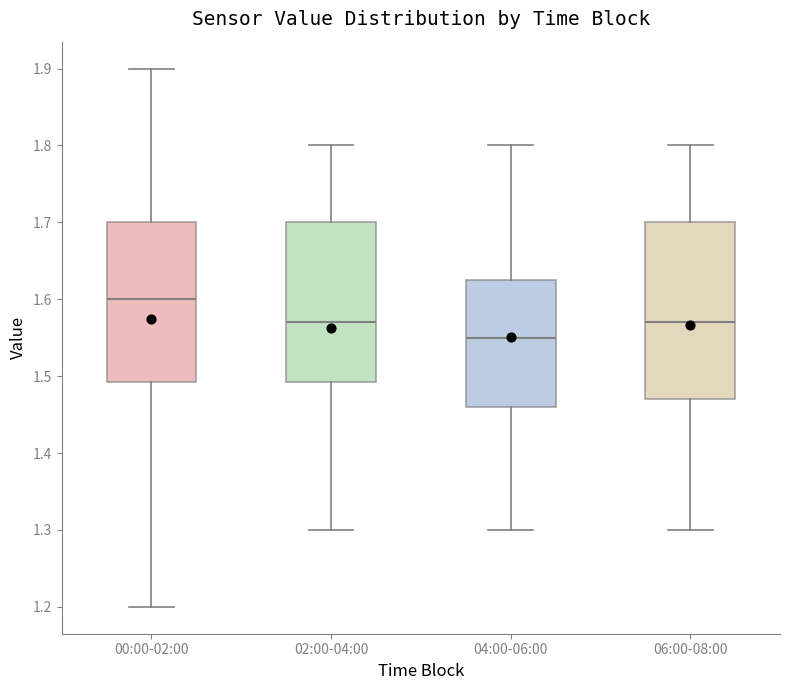

Where does the lower whisker of the box for 06:00-08:00 end on the y-axis? The values are not printed on the chart, so give them approximately, as read against the axis.

1.30